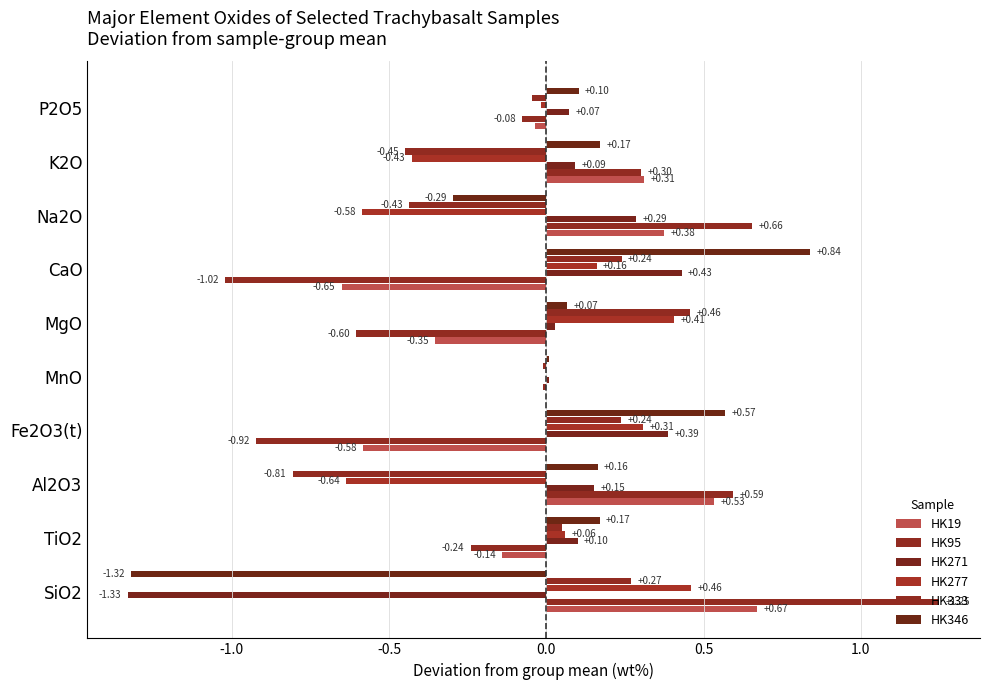

What is the smallest value displayed?

-1.3